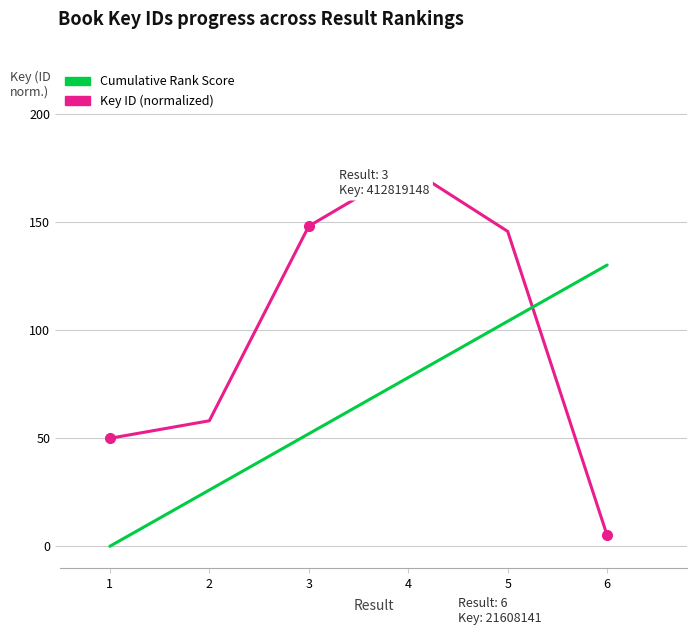

Reading right to left, extract all data points from this chart.

Key ID (normalized): 5.0	145.6	175.0	148.0	58.0	49.9
Cumulative Rank Score: 130.0	104.0	78.0	52.0	26.0	0.0